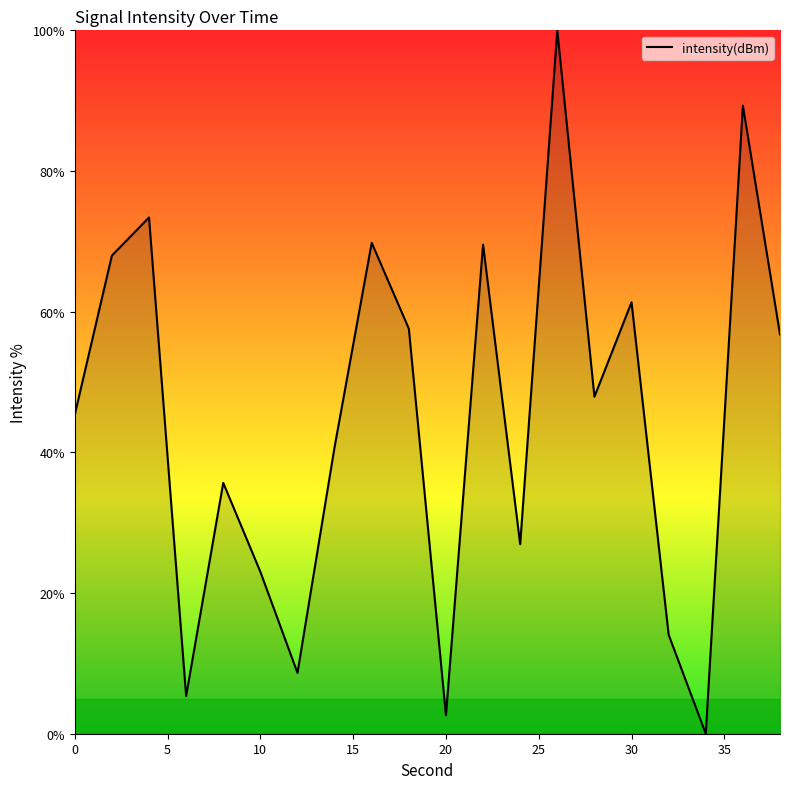

How many lines are shown in the chart?

1